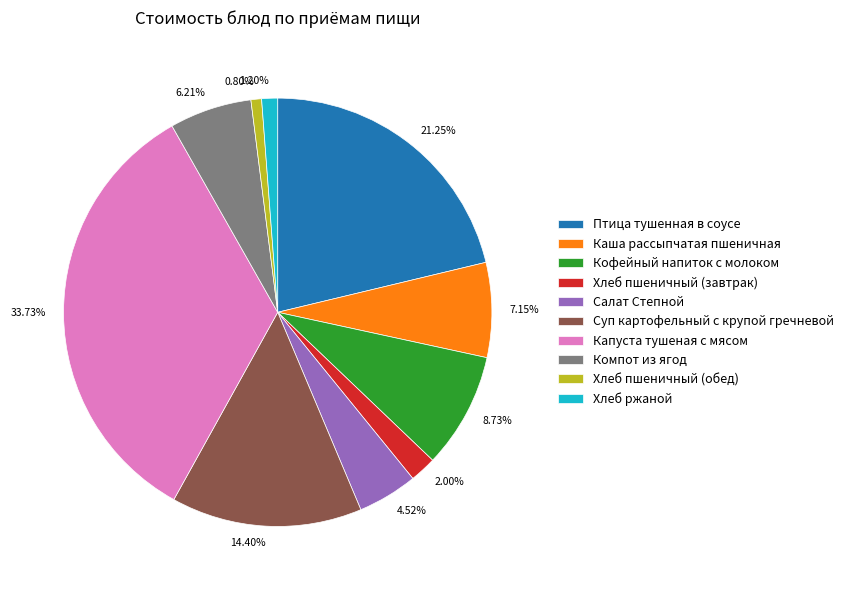

Is there any slice that represents more than half of the pie?

No